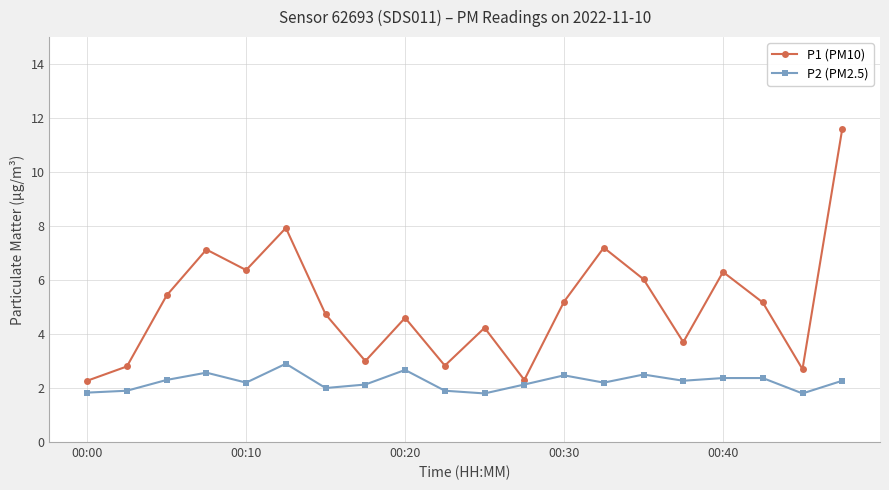

What are all the series names shown in the legend?

P1 (PM10), P2 (PM2.5)